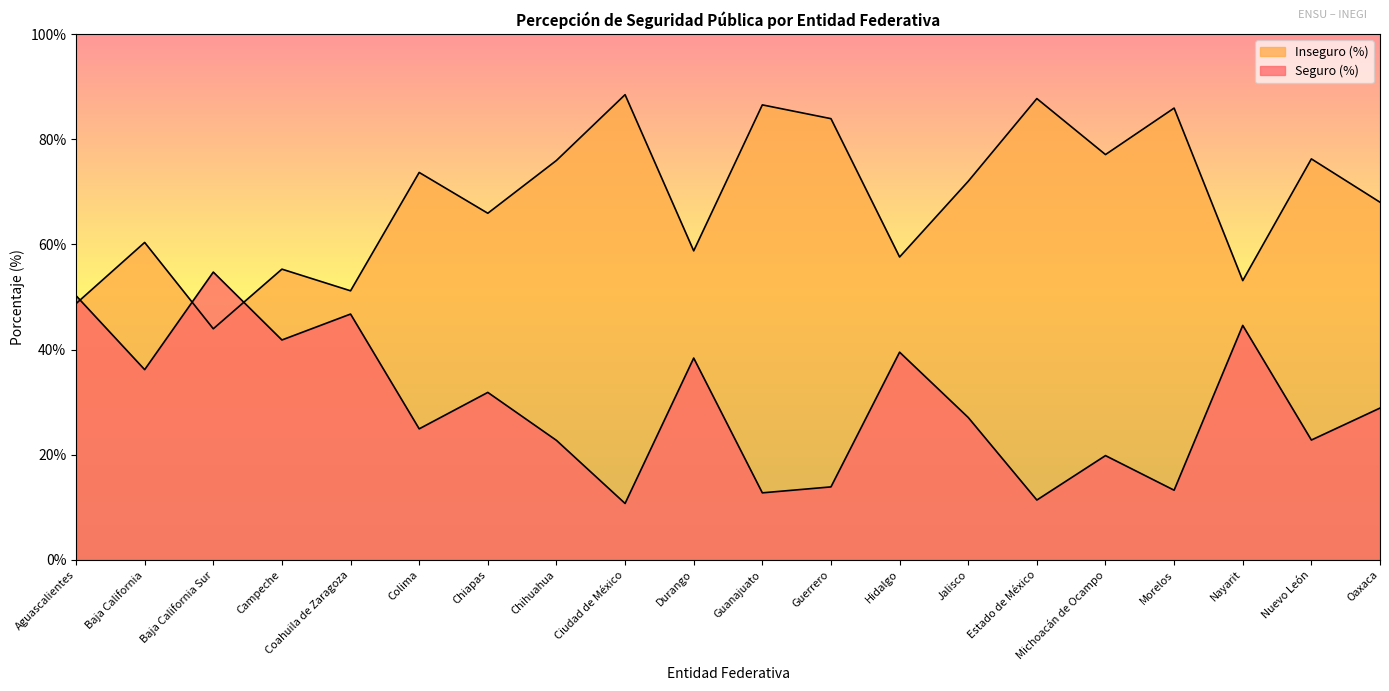

How many intersections are there between Inseguro (%) and Seguro (%)?

3